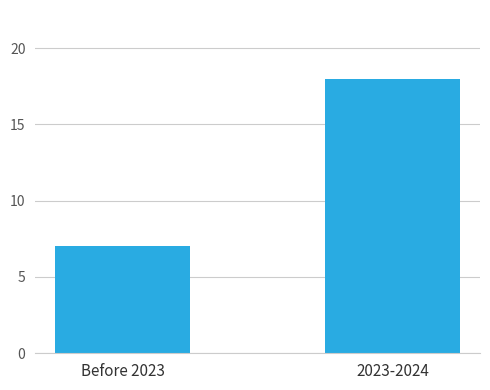

What is the change in value from Before 2023 to 2023-2024?

+11